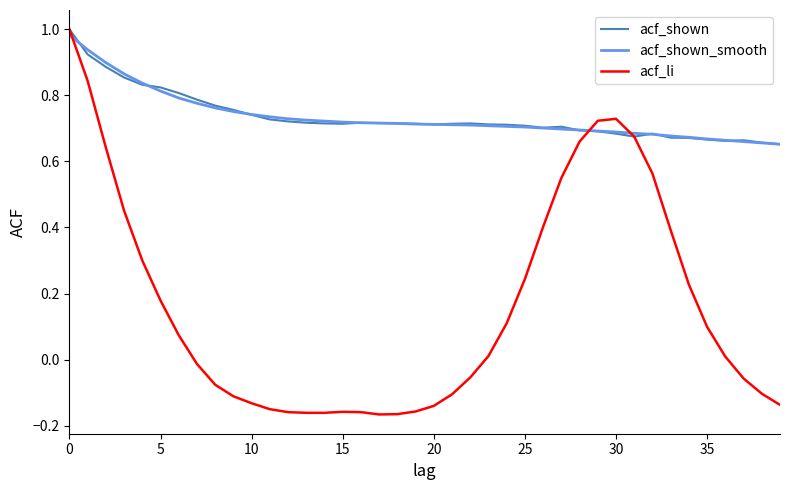

Which series has the largest range (max minus min)?

acf_li